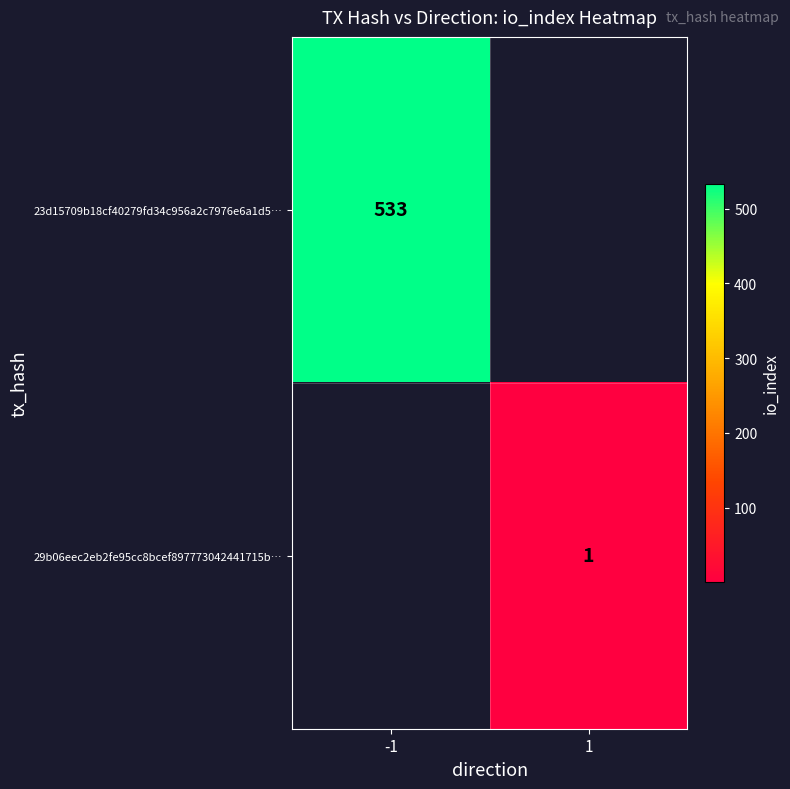

What is the greatest value displayed?

533.0